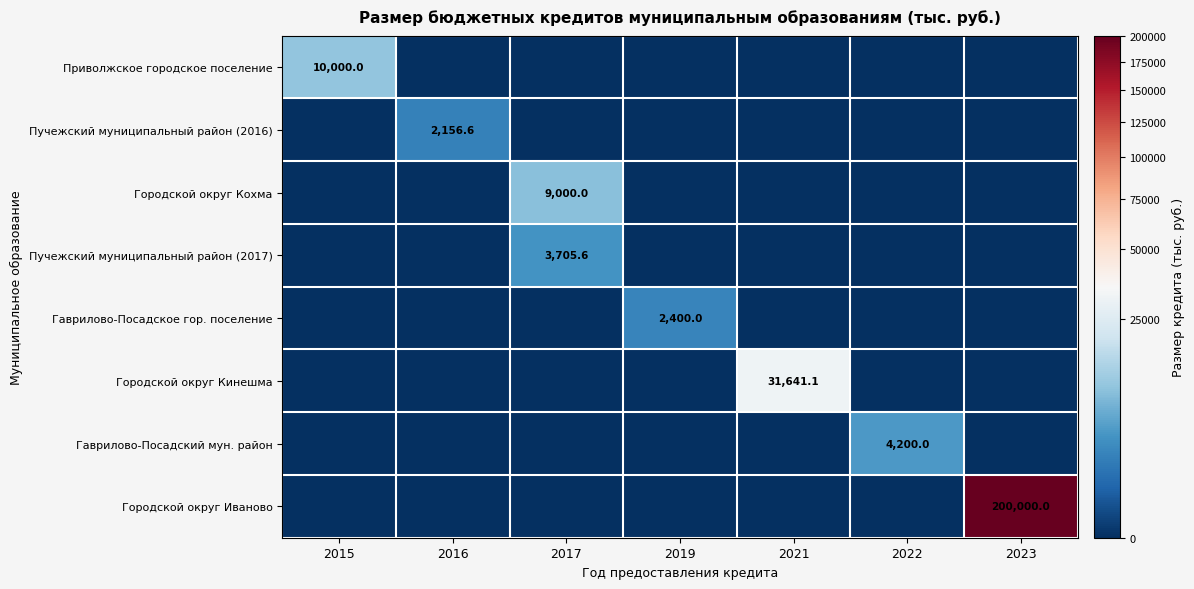

True or false: Пучежский муниципальный район (2016) has a value of 3161.9 at 2016.

False